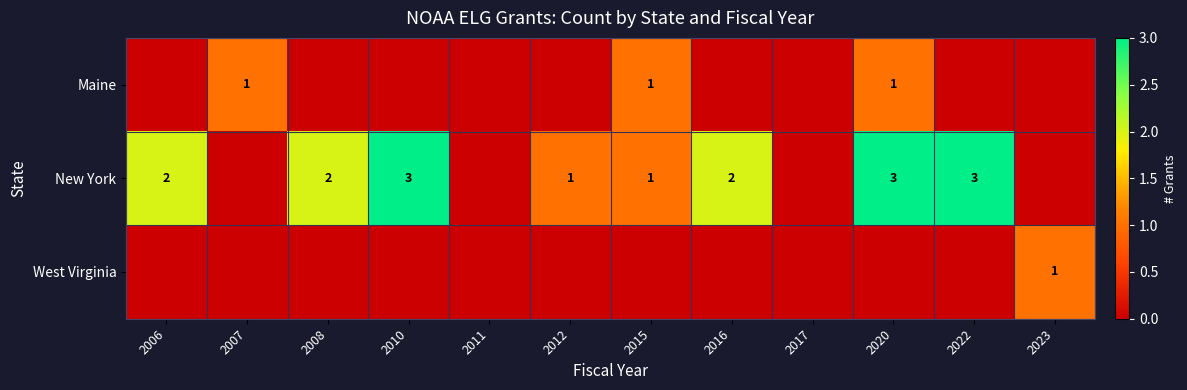

Is it true that West Virginia equals 1 at 2023?

True